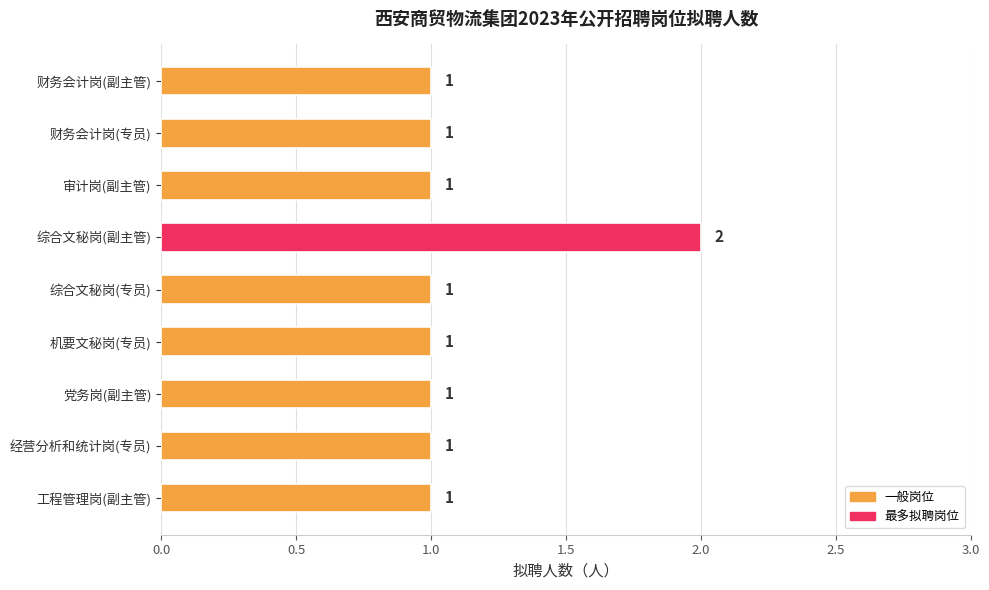

How many distinct data groups are displayed?

1